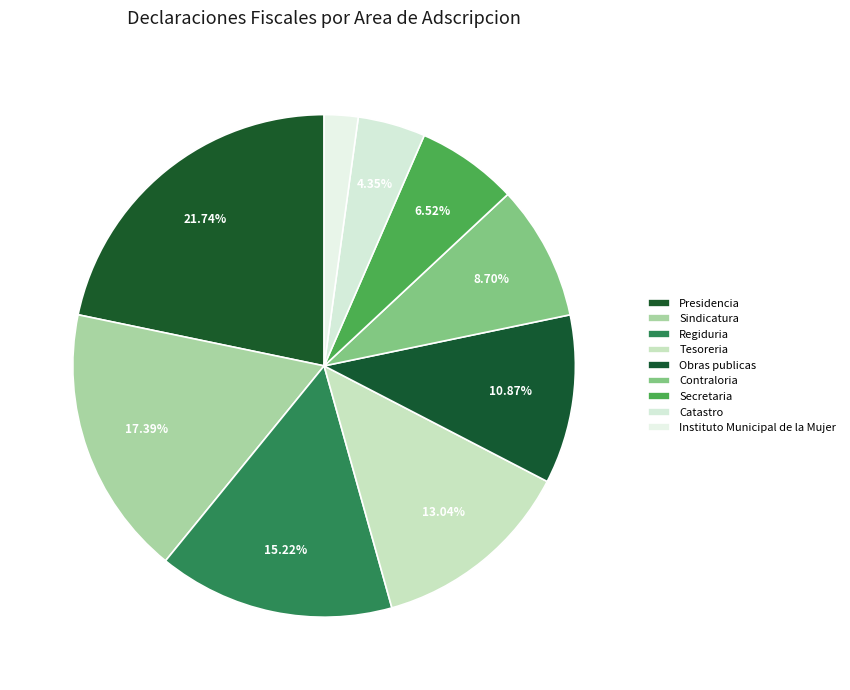

Count the number of slices in the pie.

9